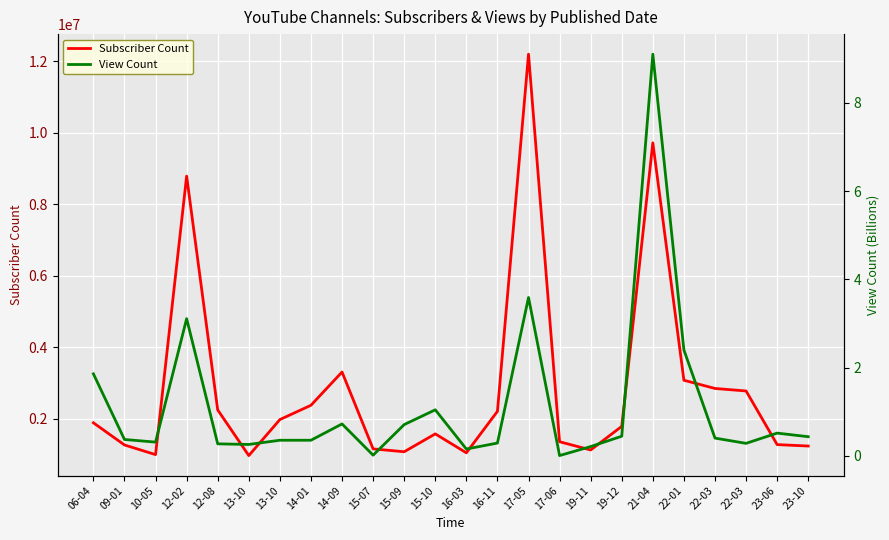

At which category is the sum across all series the highest?

17-05